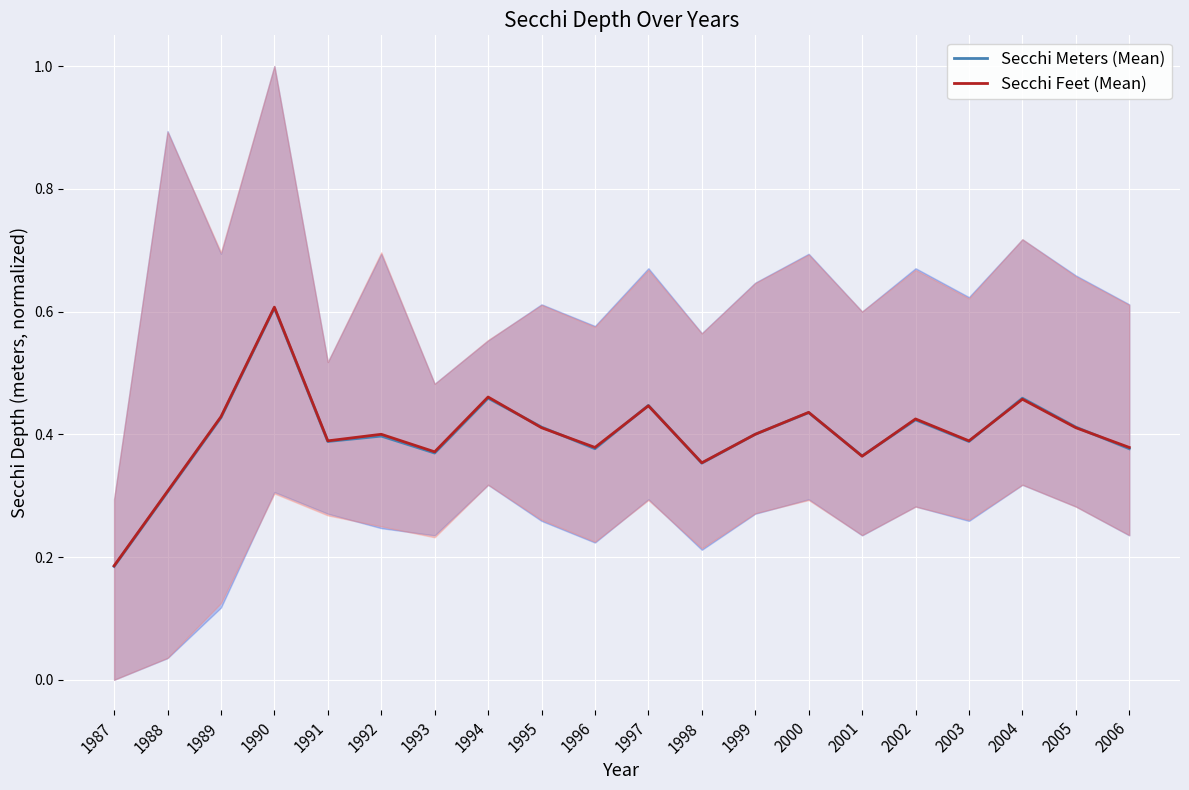

Which series ends up on top after the final intersection of Secchi Meters (Mean) and Secchi Feet (Mean)?

Secchi Feet (Mean)